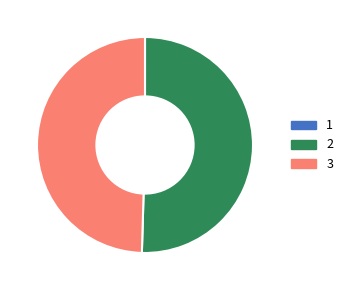

Is there a majority slice in this chart?

Yes